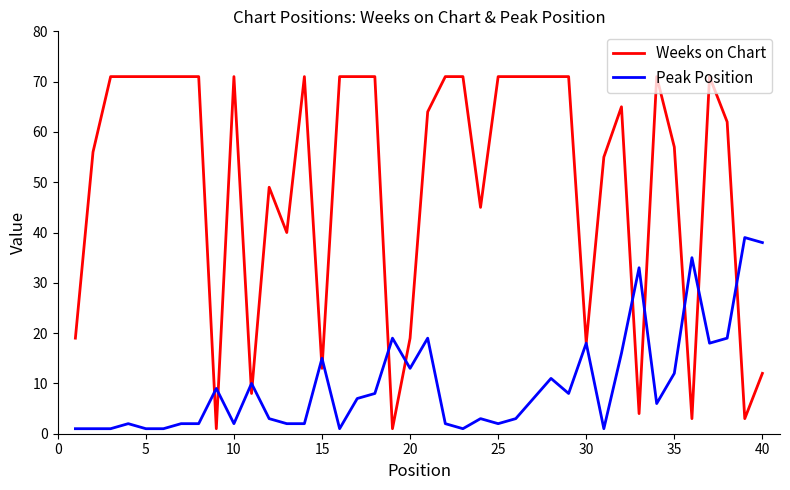

Reading left to right, transcribe all the data shown in this chart.

Weeks on Chart: 19	56	71	71	71	71	71	71	1	71	8	49	40	71	13	71	71	71	1	19	64	71	71	45	71	71	71	71	71	18	55	65	4	71	57	3	71	62	3	12
Peak Position: 1	1	1	2	1	1	2	2	9	2	10	3	2	2	15	1	7	8	19	13	19	2	1	3	2	3	7	11	8	18	1	16	33	6	12	35	18	19	39	38